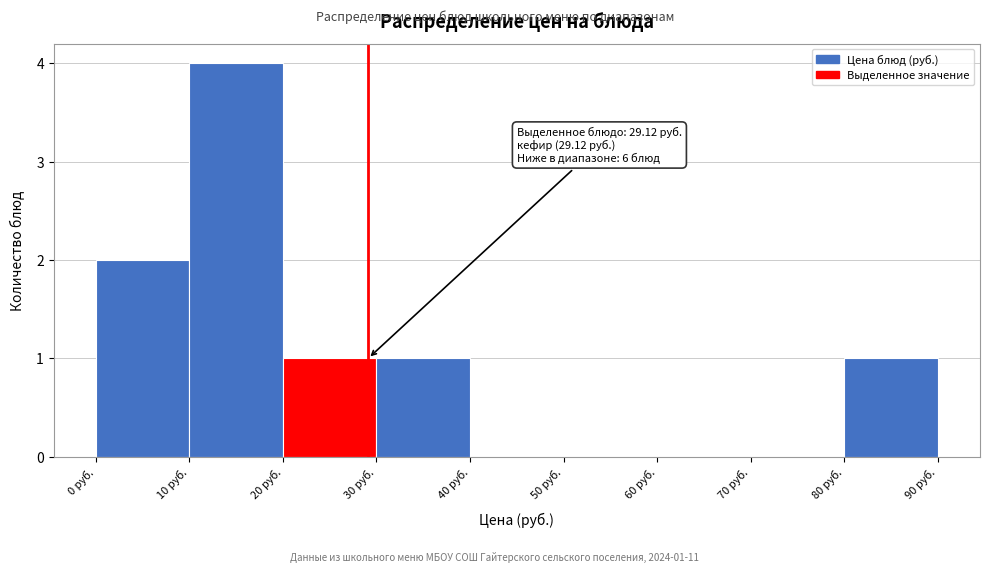

Over which range of the x-axis is the bar tallest?

10 to 20